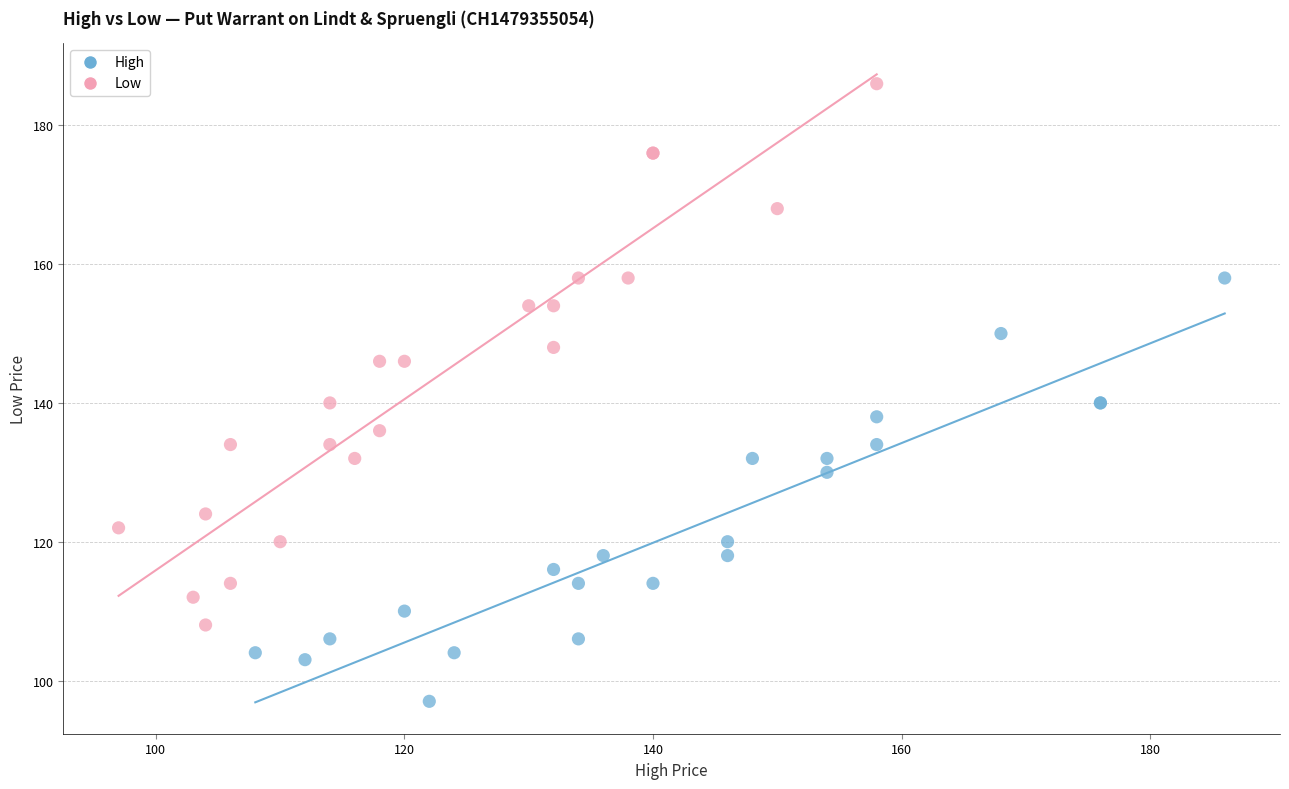

Which series has the largest Y range (max minus min)?

Low